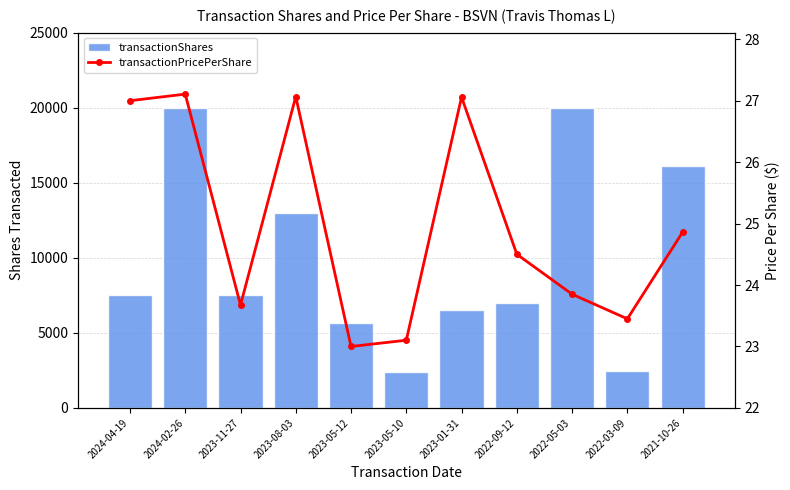

What is the label of the 7th bar from the right?

2023-05-12